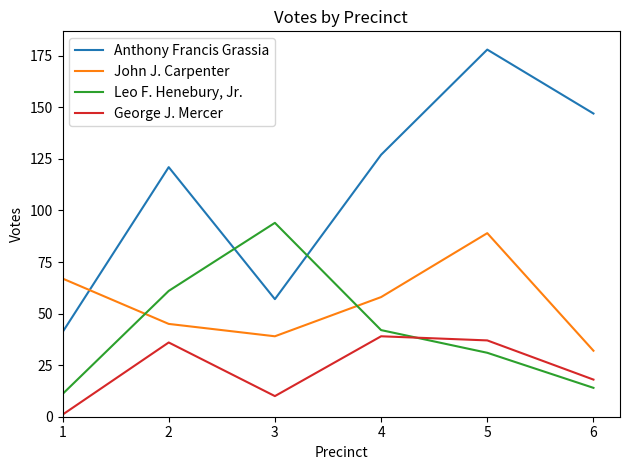

At which category is the sum across all series the highest?

5